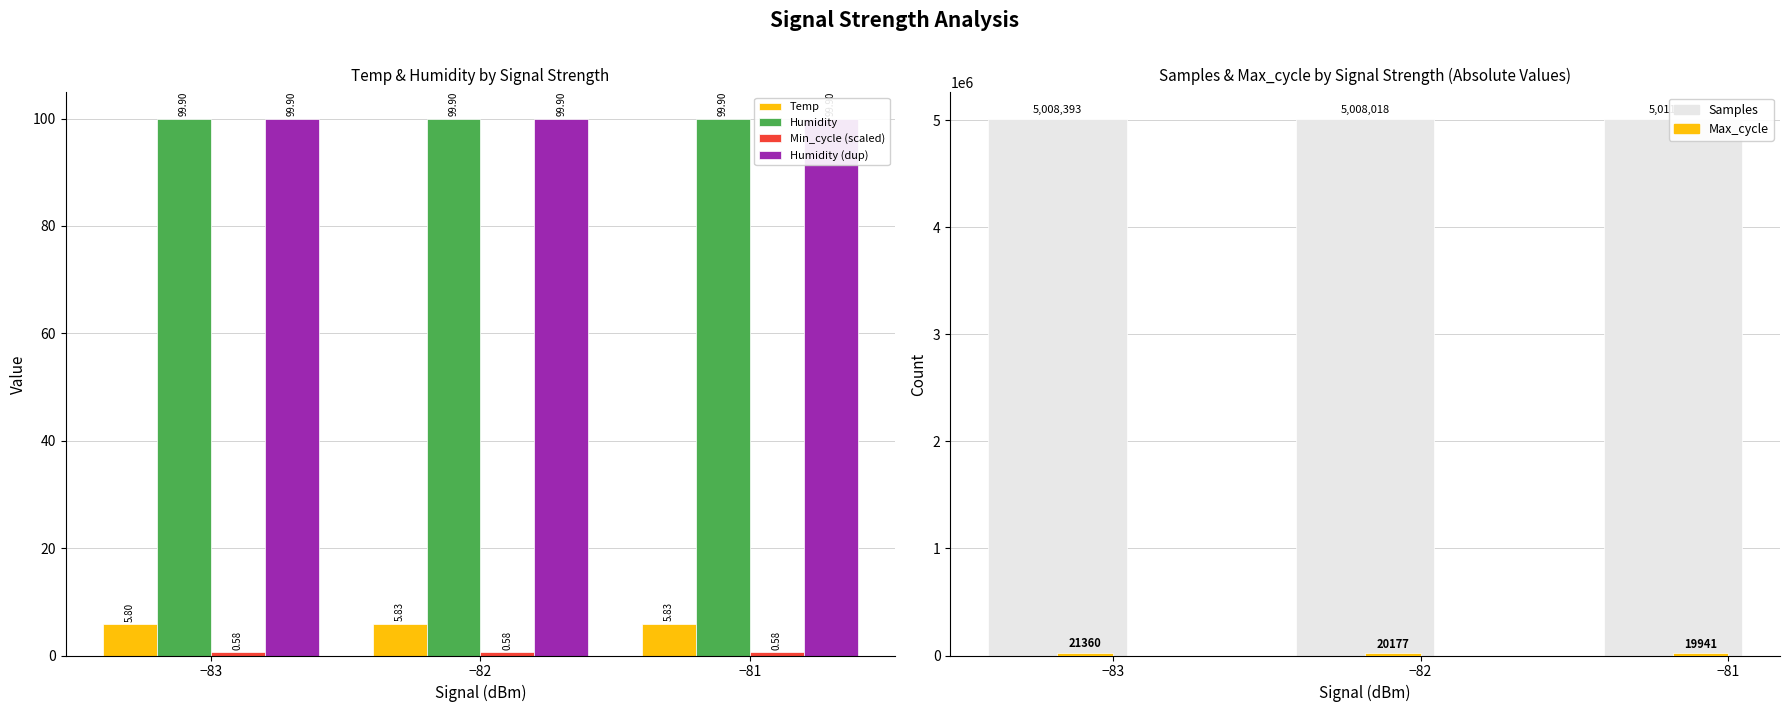

What is the highest value of the Humidity (dup) series?

99.9